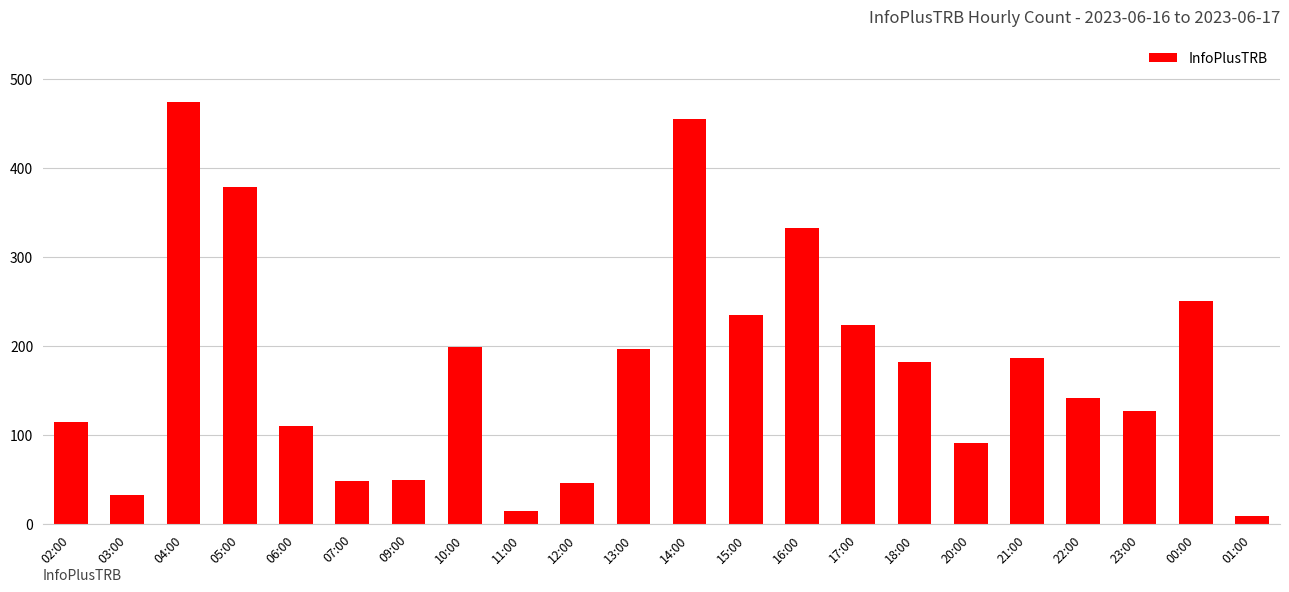

What is the label of the 20th bar from the right?

04:00